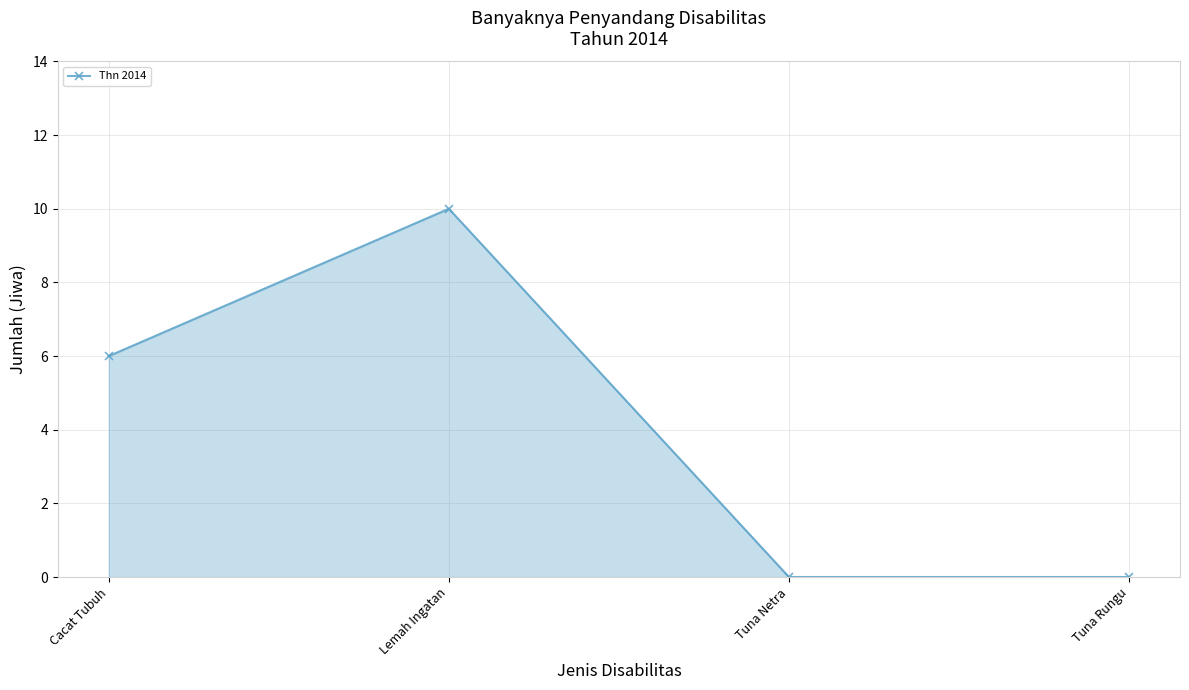

At which category does the data reach its first local peak?

Lemah Ingatan